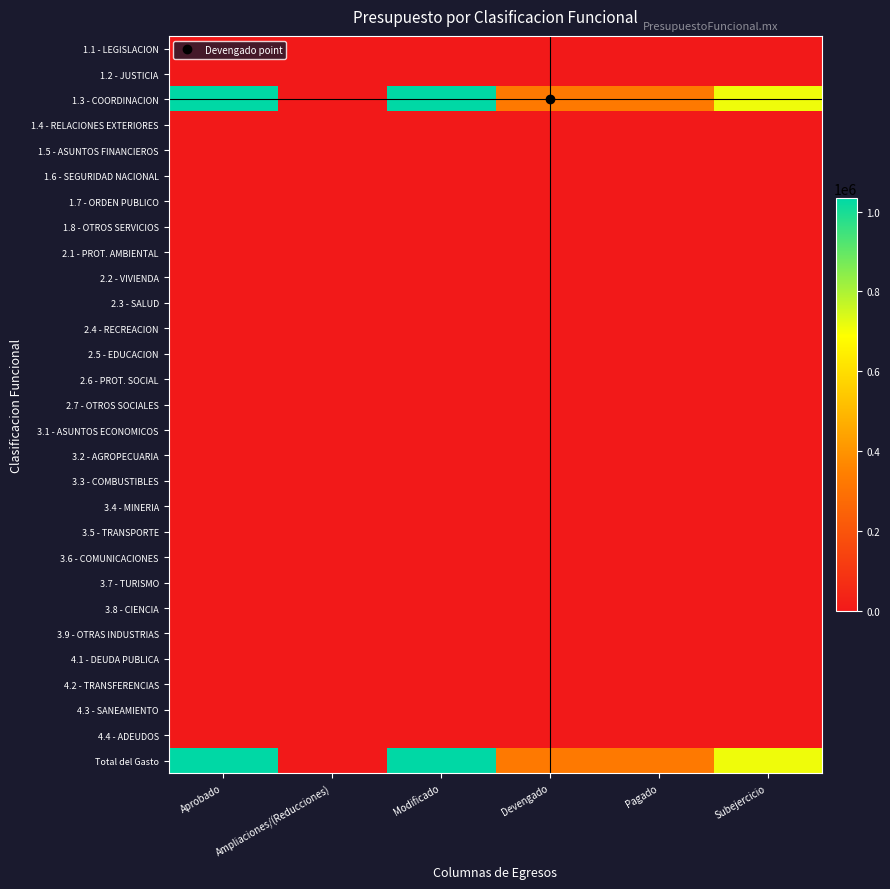

Reading left to right, extract all data points from this chart.

1.1 - LEGISLACION: Aprobado=0.0	Ampliaciones/(Reducciones)=0.0	Modificado=0.0	Devengado=0.0	Pagado=0.0	Subejercicio=0.0
1.2 - JUSTICIA: Aprobado=0.0	Ampliaciones/(Reducciones)=0.0	Modificado=0.0	Devengado=0.0	Pagado=0.0	Subejercicio=0.0
1.3 - COORDINACION: Aprobado=1033285.7	Ampliaciones/(Reducciones)=0.0	Modificado=1033285.7	Devengado=323062.5	Pagado=323062.5	Subejercicio=710223.2
1.4 - RELACIONES EXTERIORES: Aprobado=0.0	Ampliaciones/(Reducciones)=0.0	Modificado=0.0	Devengado=0.0	Pagado=0.0	Subejercicio=0.0
1.5 - ASUNTOS FINANCIEROS: Aprobado=0.0	Ampliaciones/(Reducciones)=0.0	Modificado=0.0	Devengado=0.0	Pagado=0.0	Subejercicio=0.0
1.6 - SEGURIDAD NACIONAL: Aprobado=0.0	Ampliaciones/(Reducciones)=0.0	Modificado=0.0	Devengado=0.0	Pagado=0.0	Subejercicio=0.0
1.7 - ORDEN PUBLICO: Aprobado=0.0	Ampliaciones/(Reducciones)=0.0	Modificado=0.0	Devengado=0.0	Pagado=0.0	Subejercicio=0.0
1.8 - OTROS SERVICIOS: Aprobado=0.0	Ampliaciones/(Reducciones)=0.0	Modificado=0.0	Devengado=0.0	Pagado=0.0	Subejercicio=0.0
2.1 - PROT. AMBIENTAL: Aprobado=0.0	Ampliaciones/(Reducciones)=0.0	Modificado=0.0	Devengado=0.0	Pagado=0.0	Subejercicio=0.0
2.2 - VIVIENDA: Aprobado=0.0	Ampliaciones/(Reducciones)=0.0	Modificado=0.0	Devengado=0.0	Pagado=0.0	Subejercicio=0.0
2.3 - SALUD: Aprobado=0.0	Ampliaciones/(Reducciones)=0.0	Modificado=0.0	Devengado=0.0	Pagado=0.0	Subejercicio=0.0
2.4 - RECREACION: Aprobado=0.0	Ampliaciones/(Reducciones)=0.0	Modificado=0.0	Devengado=0.0	Pagado=0.0	Subejercicio=0.0
2.5 - EDUCACION: Aprobado=0.0	Ampliaciones/(Reducciones)=0.0	Modificado=0.0	Devengado=0.0	Pagado=0.0	Subejercicio=0.0
2.6 - PROT. SOCIAL: Aprobado=0.0	Ampliaciones/(Reducciones)=0.0	Modificado=0.0	Devengado=0.0	Pagado=0.0	Subejercicio=0.0
2.7 - OTROS SOCIALES: Aprobado=0.0	Ampliaciones/(Reducciones)=0.0	Modificado=0.0	Devengado=0.0	Pagado=0.0	Subejercicio=0.0
3.1 - ASUNTOS ECONOMICOS: Aprobado=0.0	Ampliaciones/(Reducciones)=0.0	Modificado=0.0	Devengado=0.0	Pagado=0.0	Subejercicio=0.0
3.2 - AGROPECUARIA: Aprobado=0.0	Ampliaciones/(Reducciones)=0.0	Modificado=0.0	Devengado=0.0	Pagado=0.0	Subejercicio=0.0
3.3 - COMBUSTIBLES: Aprobado=0.0	Ampliaciones/(Reducciones)=0.0	Modificado=0.0	Devengado=0.0	Pagado=0.0	Subejercicio=0.0
3.4 - MINERIA: Aprobado=0.0	Ampliaciones/(Reducciones)=0.0	Modificado=0.0	Devengado=0.0	Pagado=0.0	Subejercicio=0.0
3.5 - TRANSPORTE: Aprobado=0.0	Ampliaciones/(Reducciones)=0.0	Modificado=0.0	Devengado=0.0	Pagado=0.0	Subejercicio=0.0
3.6 - COMUNICACIONES: Aprobado=0.0	Ampliaciones/(Reducciones)=0.0	Modificado=0.0	Devengado=0.0	Pagado=0.0	Subejercicio=0.0
3.7 - TURISMO: Aprobado=0.0	Ampliaciones/(Reducciones)=0.0	Modificado=0.0	Devengado=0.0	Pagado=0.0	Subejercicio=0.0
3.8 - CIENCIA: Aprobado=0.0	Ampliaciones/(Reducciones)=0.0	Modificado=0.0	Devengado=0.0	Pagado=0.0	Subejercicio=0.0
3.9 - OTRAS INDUSTRIAS: Aprobado=0.0	Ampliaciones/(Reducciones)=0.0	Modificado=0.0	Devengado=0.0	Pagado=0.0	Subejercicio=0.0
4.1 - DEUDA PUBLICA: Aprobado=0.0	Ampliaciones/(Reducciones)=0.0	Modificado=0.0	Devengado=0.0	Pagado=0.0	Subejercicio=0.0
4.2 - TRANSFERENCIAS: Aprobado=0.0	Ampliaciones/(Reducciones)=0.0	Modificado=0.0	Devengado=0.0	Pagado=0.0	Subejercicio=0.0
4.3 - SANEAMIENTO: Aprobado=0.0	Ampliaciones/(Reducciones)=0.0	Modificado=0.0	Devengado=0.0	Pagado=0.0	Subejercicio=0.0
4.4 - ADEUDOS: Aprobado=0.0	Ampliaciones/(Reducciones)=0.0	Modificado=0.0	Devengado=0.0	Pagado=0.0	Subejercicio=0.0
Total del Gasto: Aprobado=1033285.7	Ampliaciones/(Reducciones)=0.0	Modificado=1033285.7	Devengado=323062.5	Pagado=323062.5	Subejercicio=710223.2